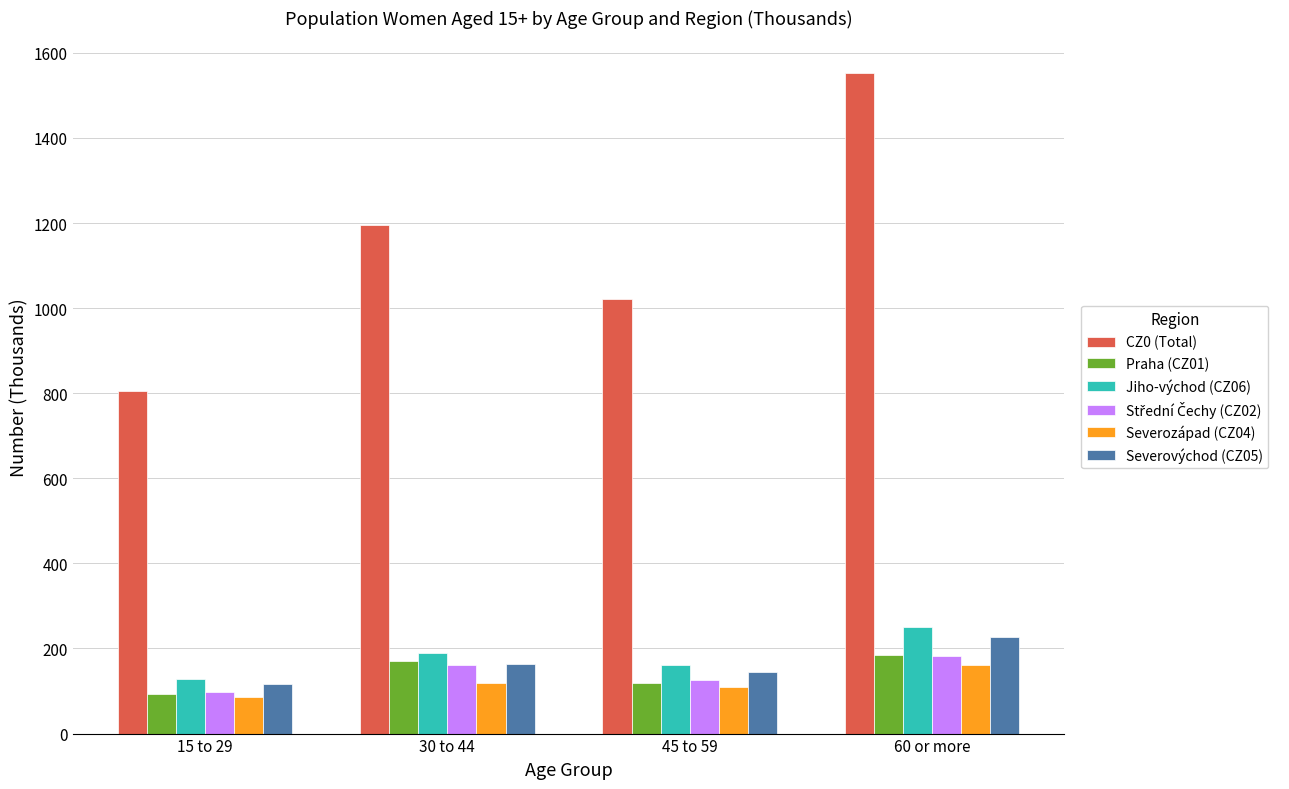

Which series has the largest total across all categories?

CZ0 (Total)